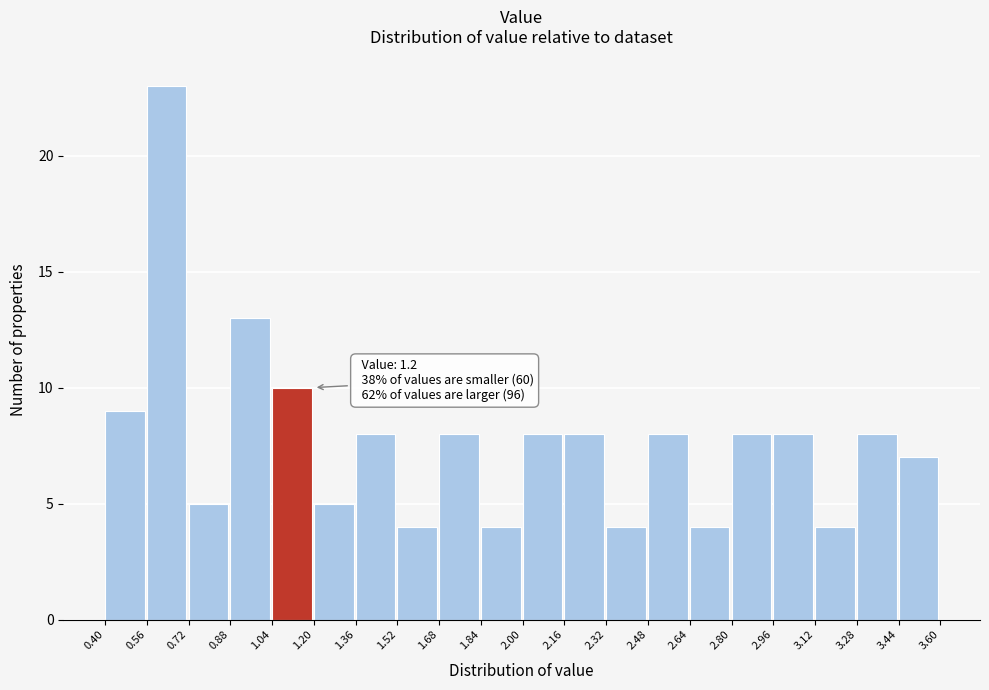

Over which range of the x-axis is the bar tallest?

0.56 to 0.72